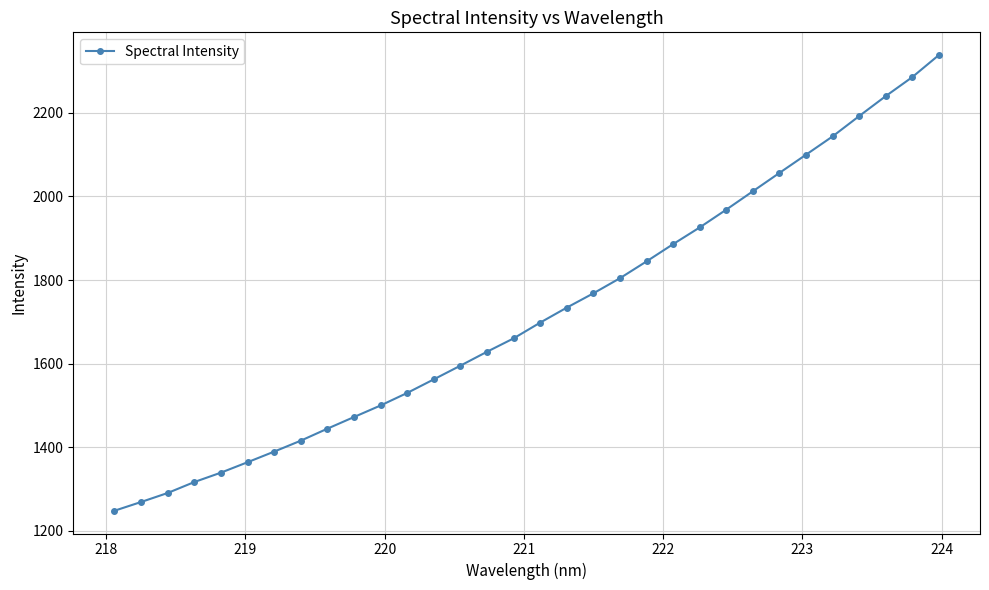

What is the smallest value displayed?

1248.0